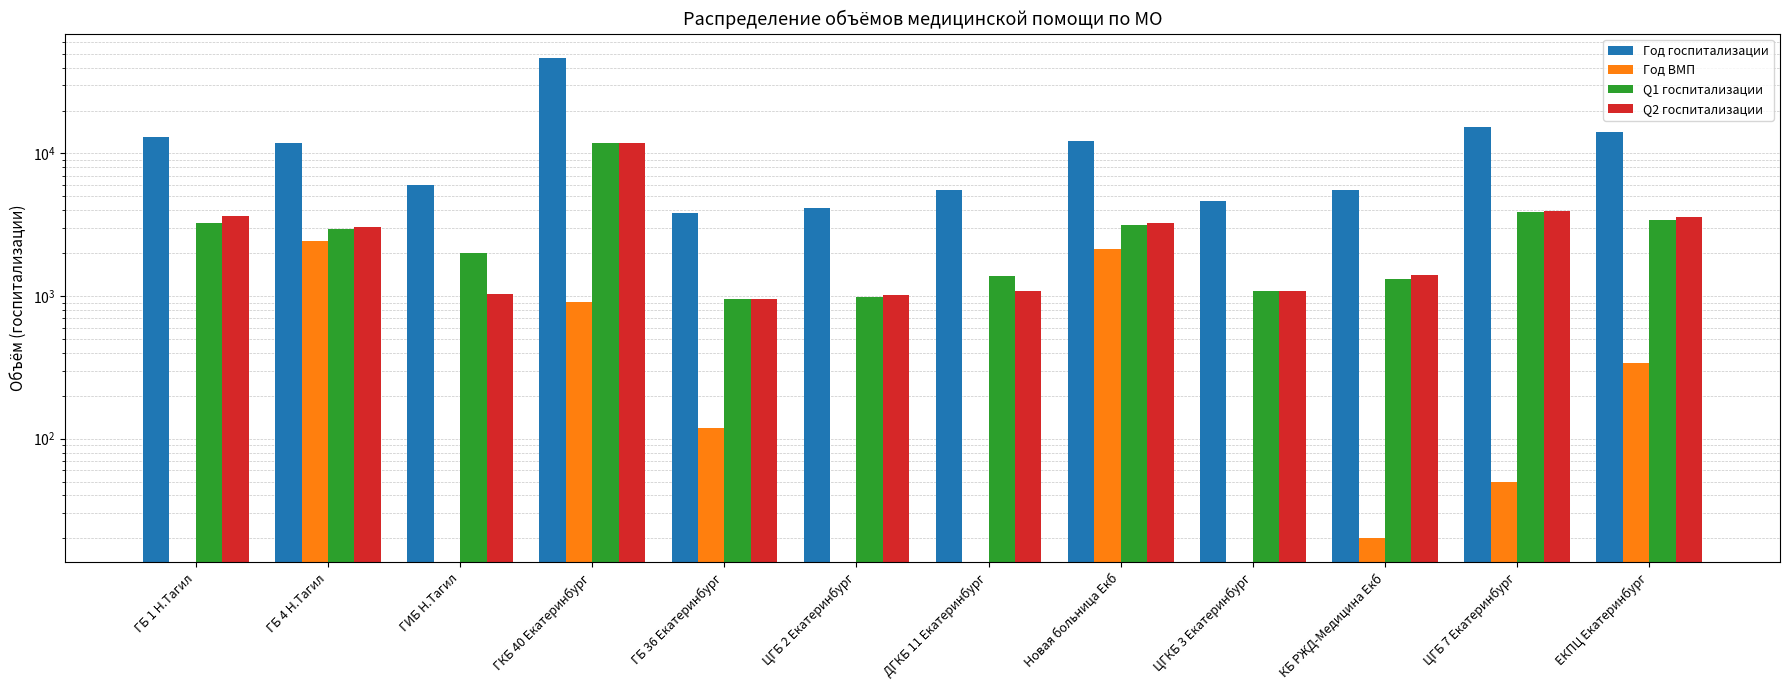

What are all the series names shown in the legend?

Год госпитализации, Год ВМП, Q1 госпитализации, Q2 госпитализации